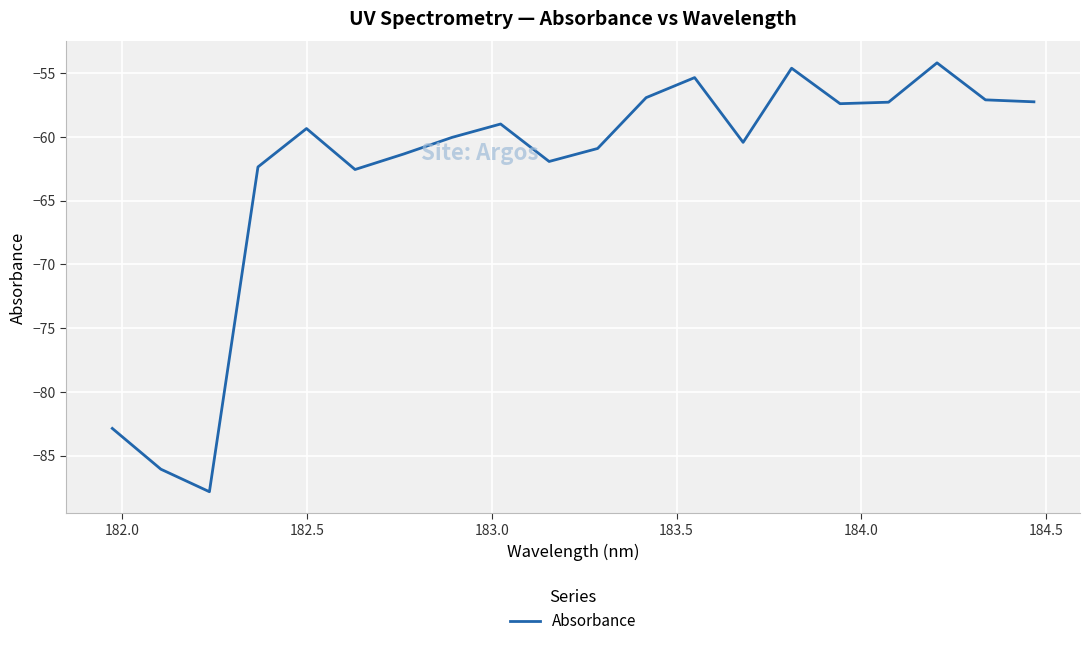

What is the difference between the maximum and minimum values?

33.6